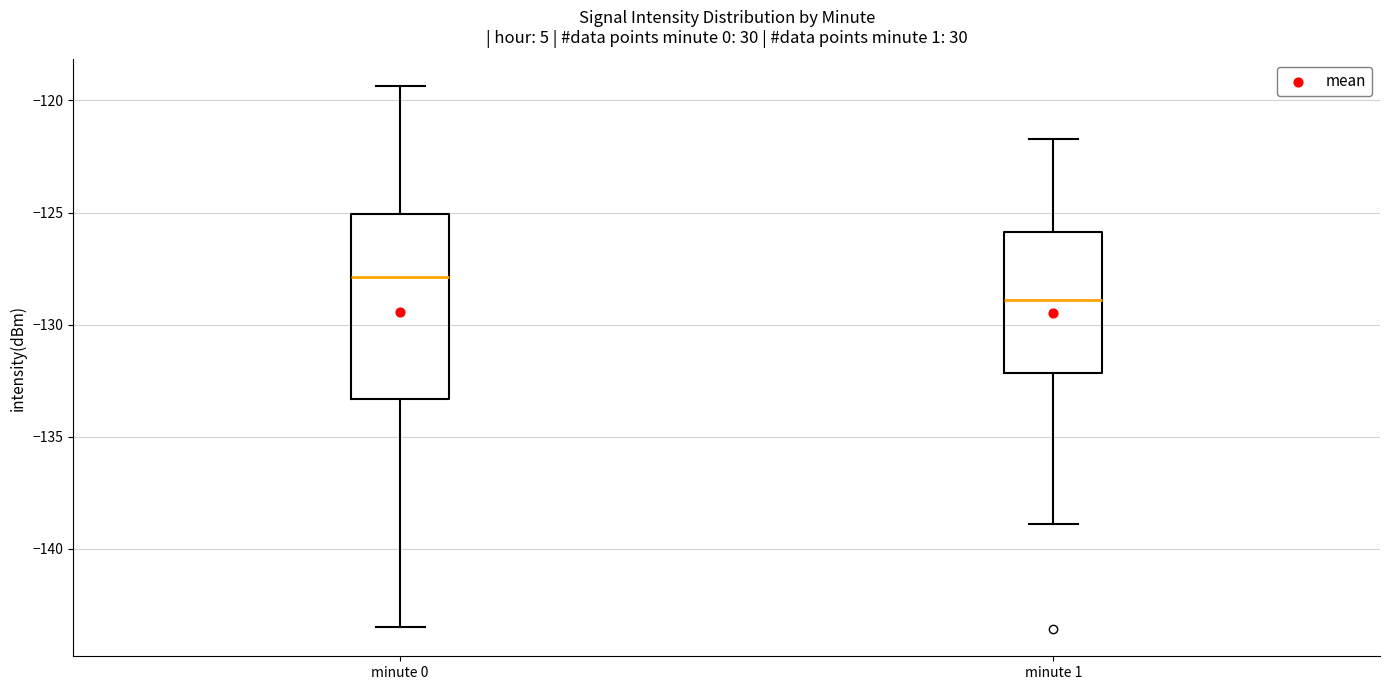

Which box's median line is the lowest?

minute 1